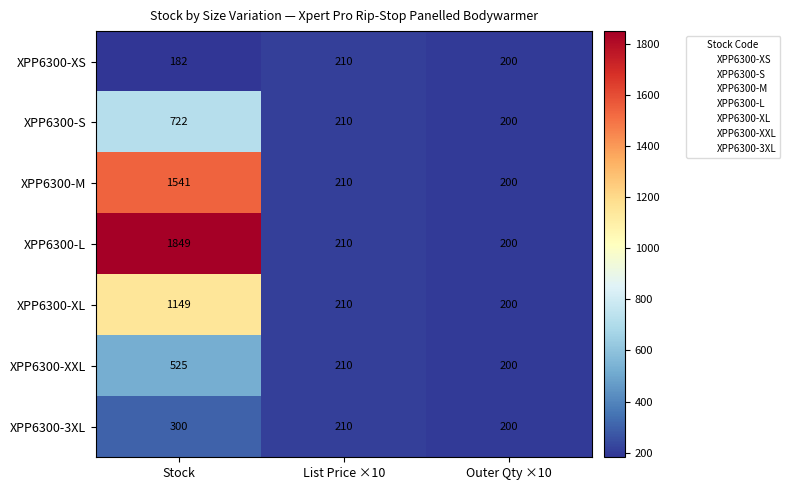

Rank the series by their maximum value, from lowest to highest.

XPP6300-XS, XPP6300-3XL, XPP6300-XXL, XPP6300-S, XPP6300-XL, XPP6300-M, XPP6300-L